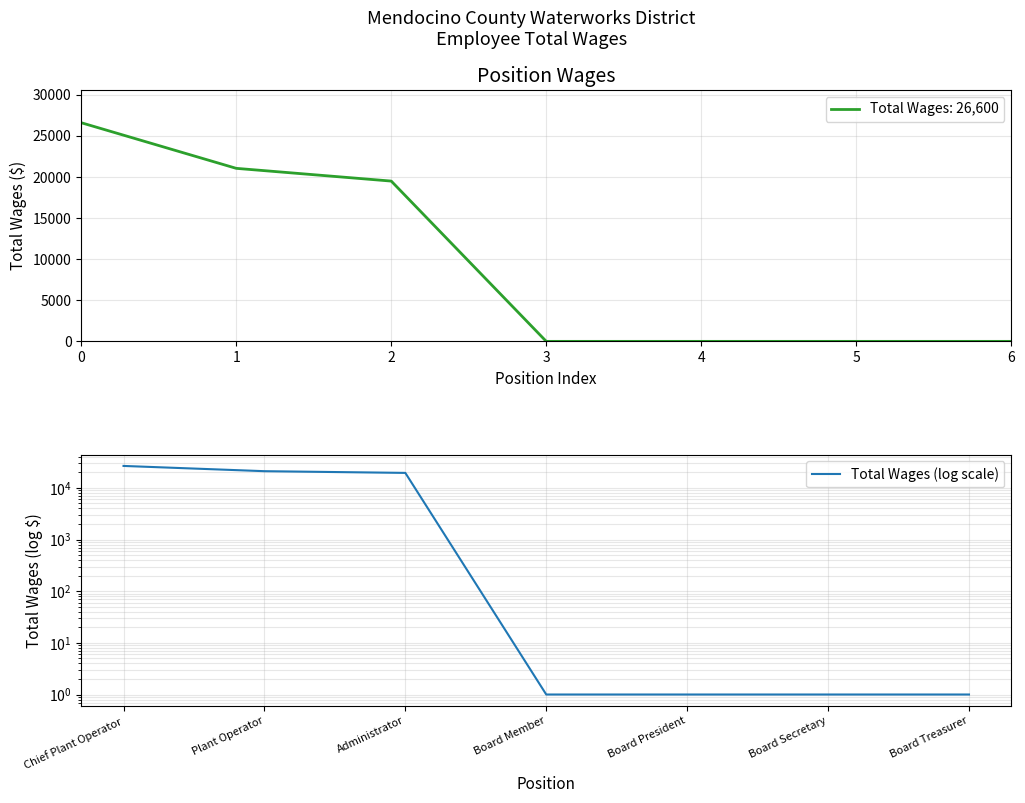

What is the value of the 5th point from the left?

1